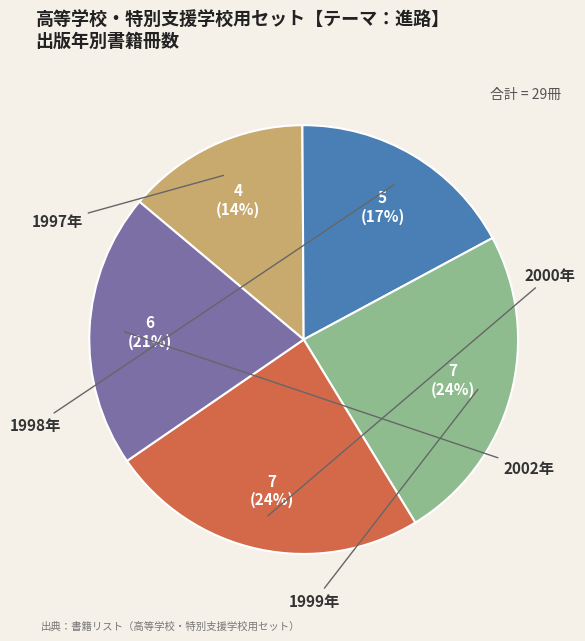

Count the number of slices in the pie.

5